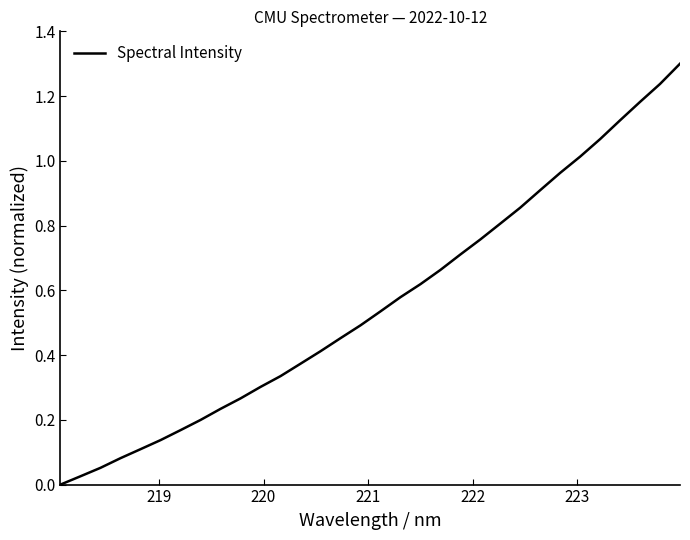

How many lines are shown in the chart?

1